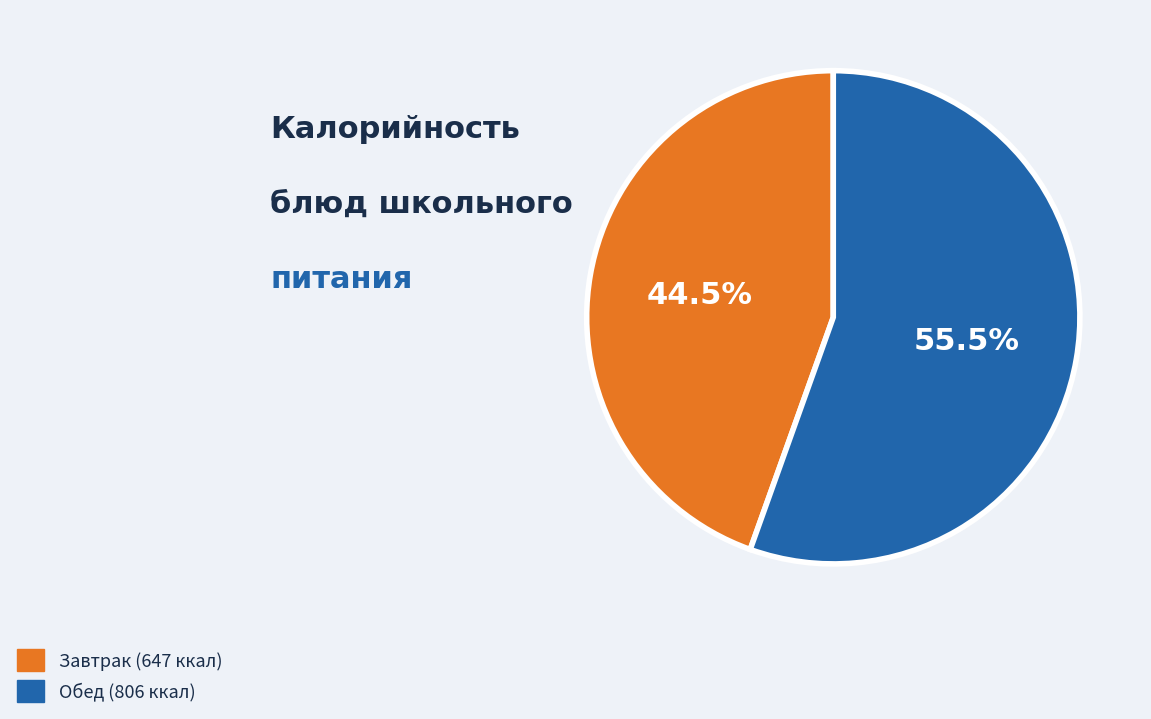

Does any single category account for the majority?

Yes